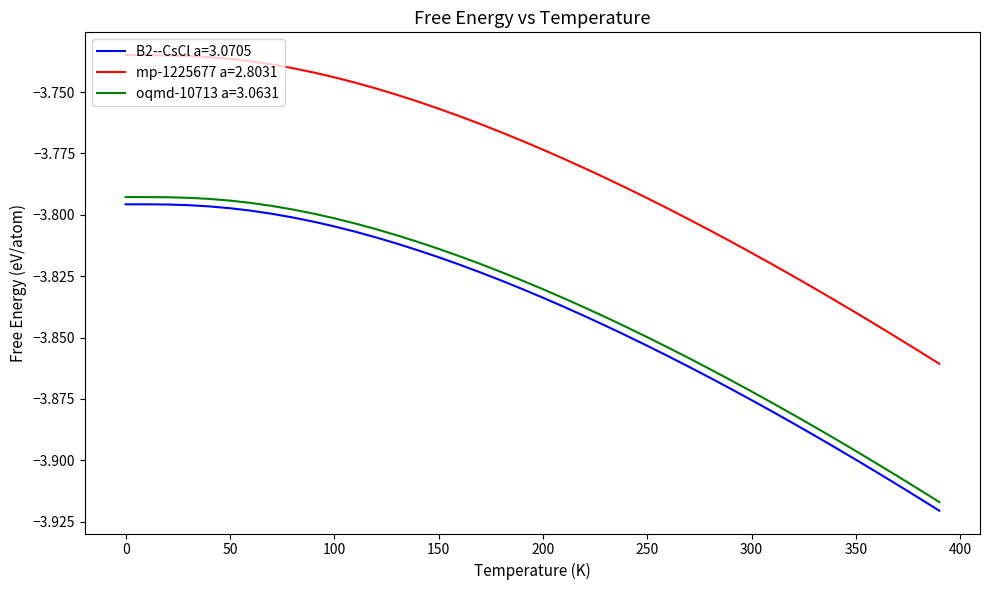

True or false: mp-1225677 a=2.8031 and B2--CsCl a=3.0705 intersect in this chart.

False